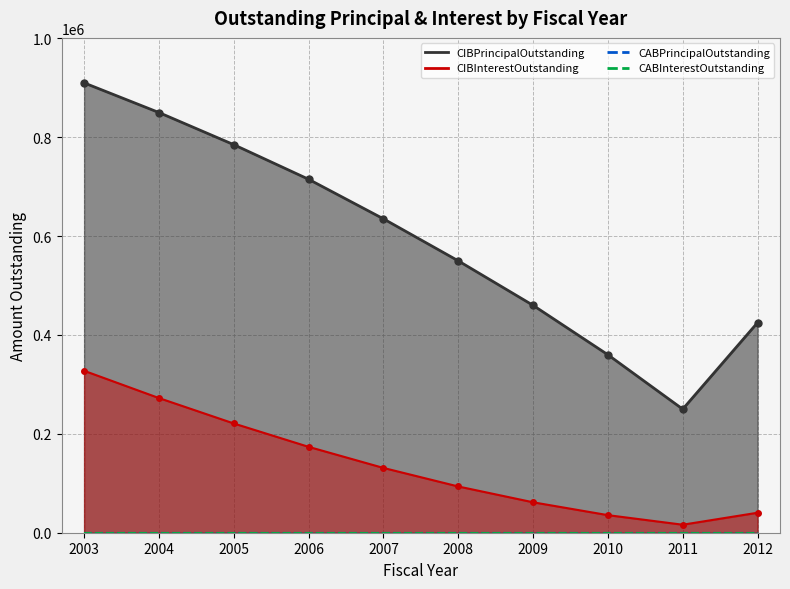

What is the difference between the second highest and second lowest values in the CIBPrincipalOutstanding series?

490000.0